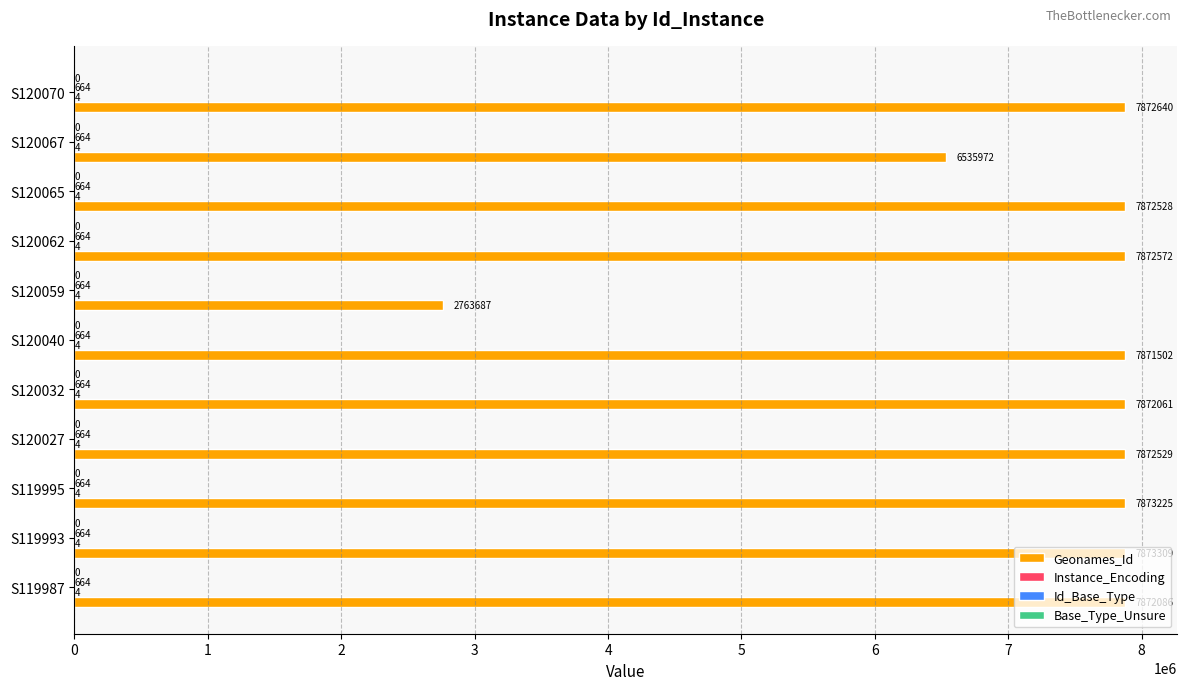

What is the greatest value displayed?

7873309